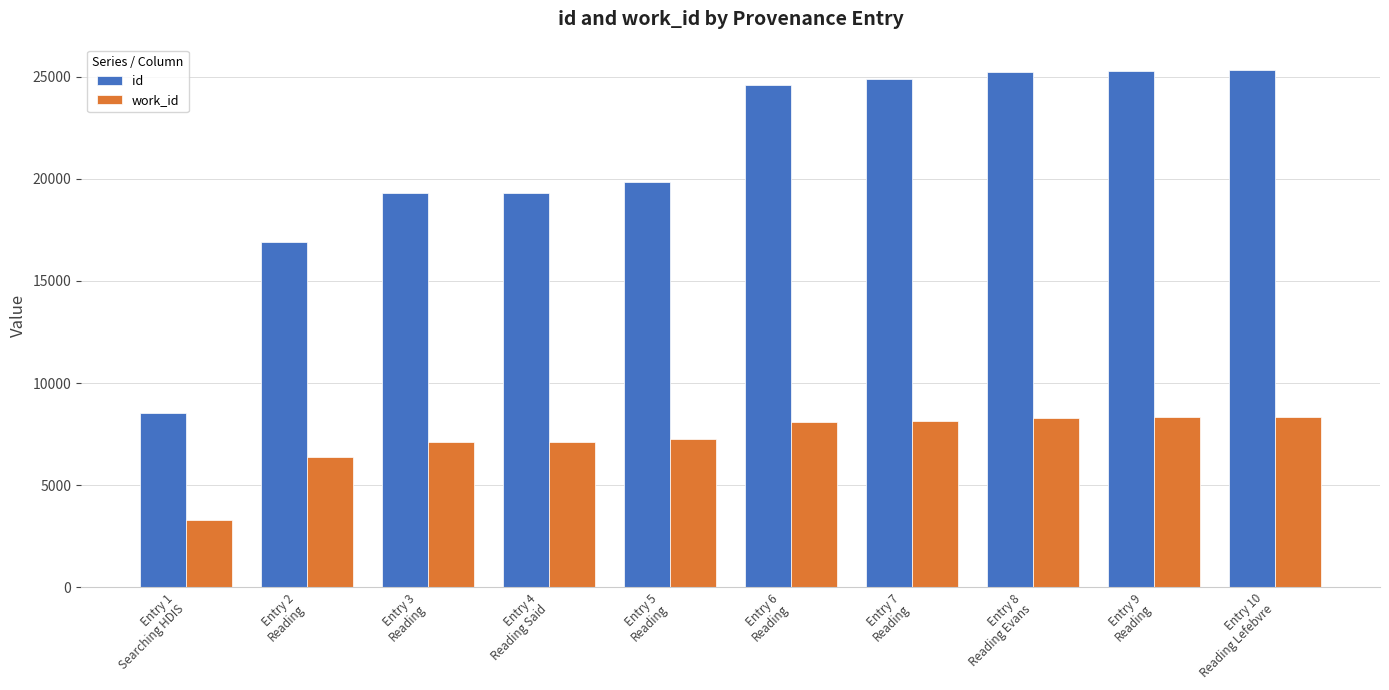

What is the sum of the work_id values at Entry 2
Reading and Entry 8
Reading Evans?

14685